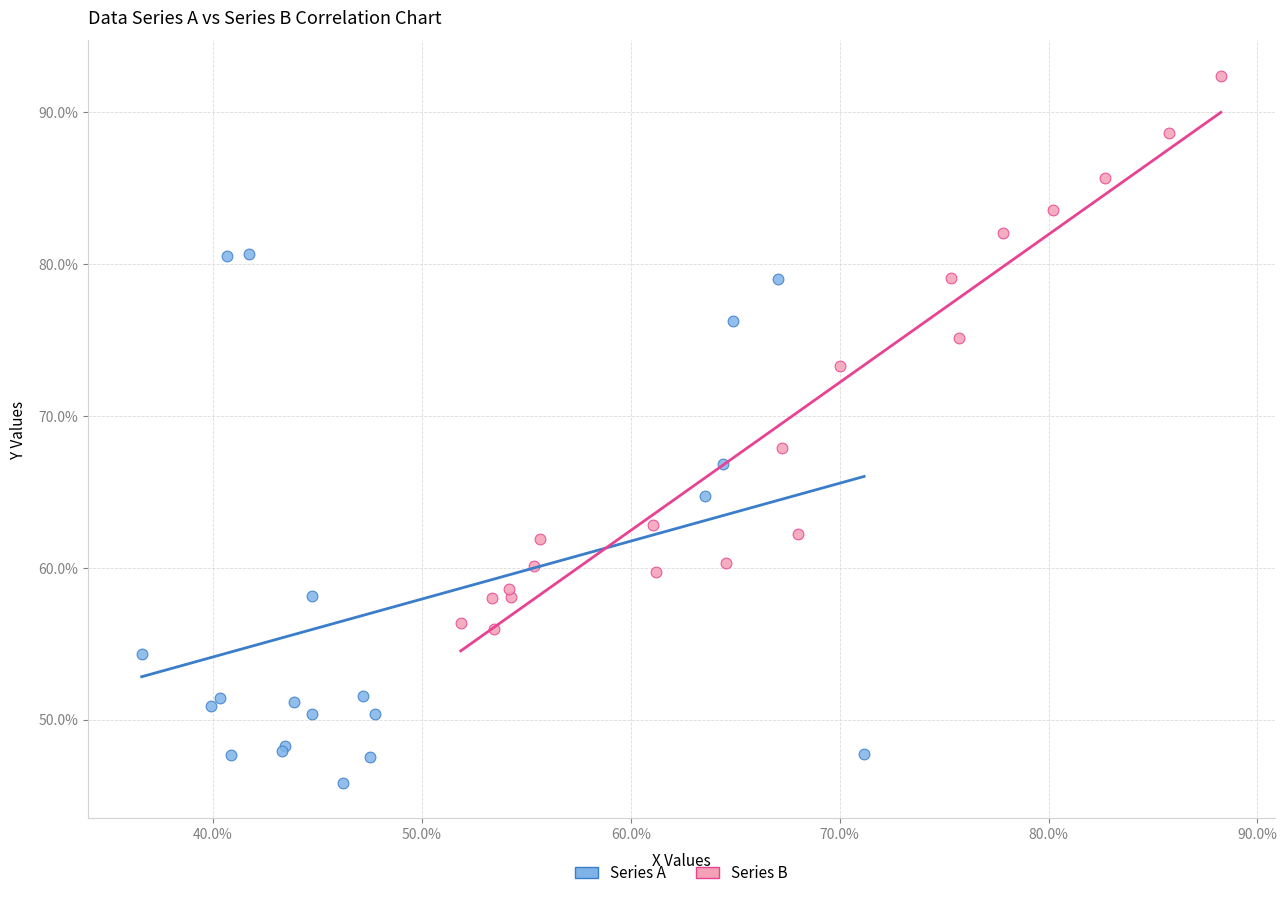

Which series contains the highest Y value?

Series B